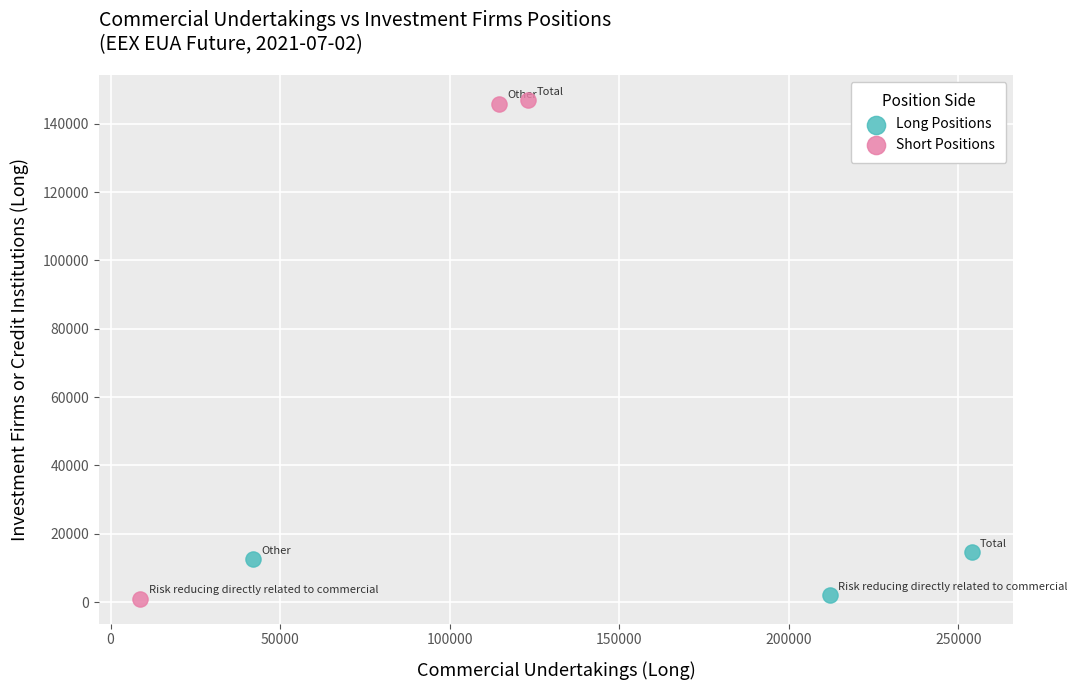

Which series has the widest spread of Y values?

Short Positions